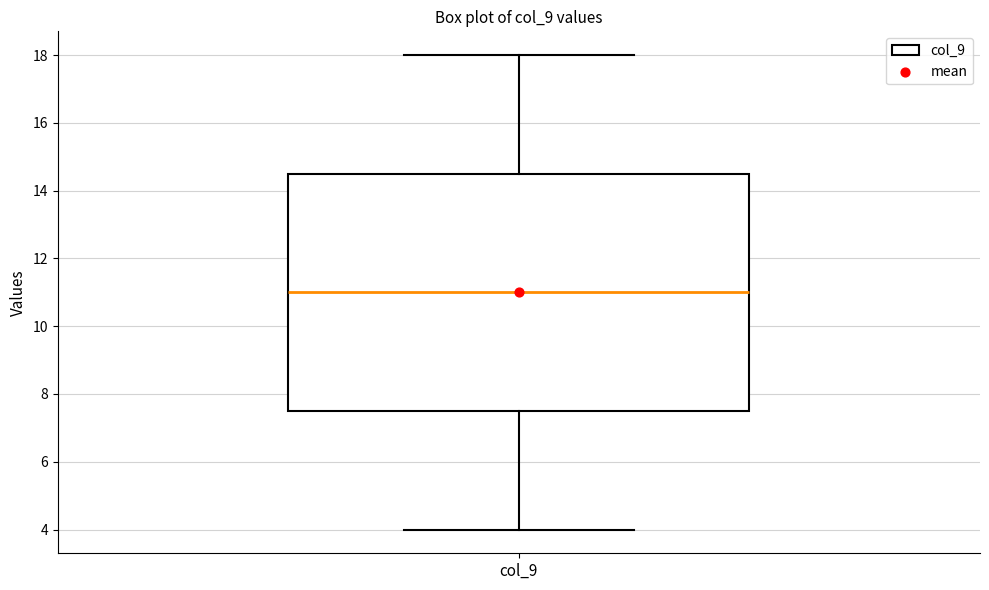

Transcribe this box plot: give where the median line is, the range the box spans, and where the two whiskers end, as read against the y-axis. The values are not printed on the chart, so give them approximately, as read against the axis.

median 11.0, box 7.6 to 14.6, whiskers 4.0 to 18.0